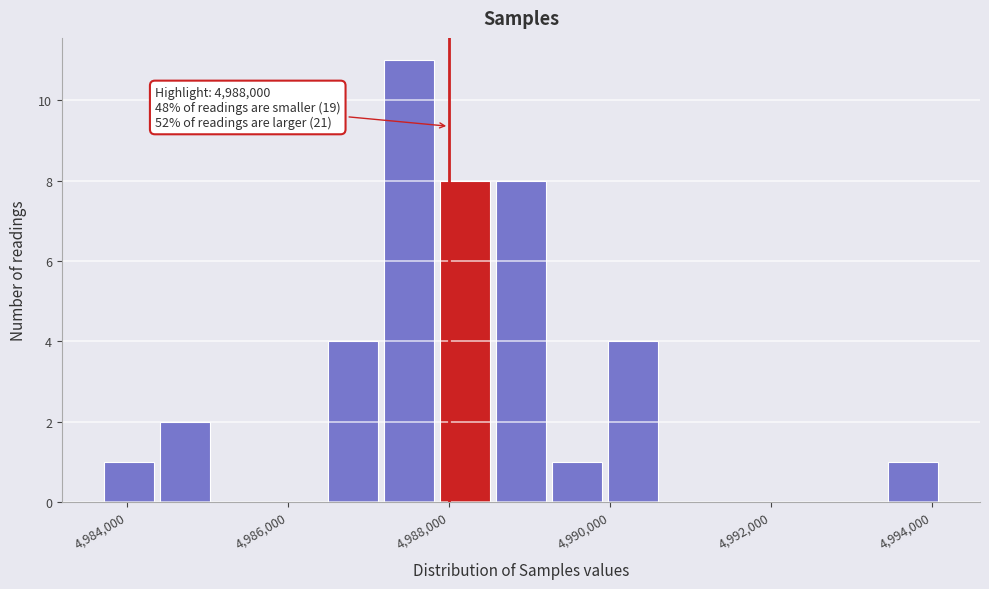

Around what value on the x-axis is the tallest bar? Give the approximate position of its centre, as read against the axis.

4987600